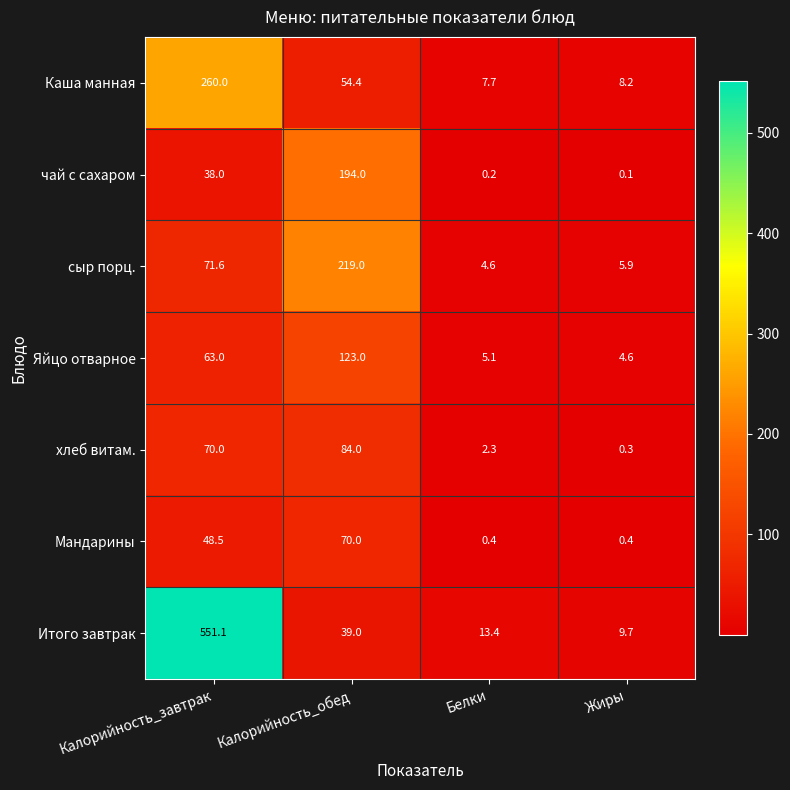

At which label is Каша манная closest to 133?

Калорийность_обед